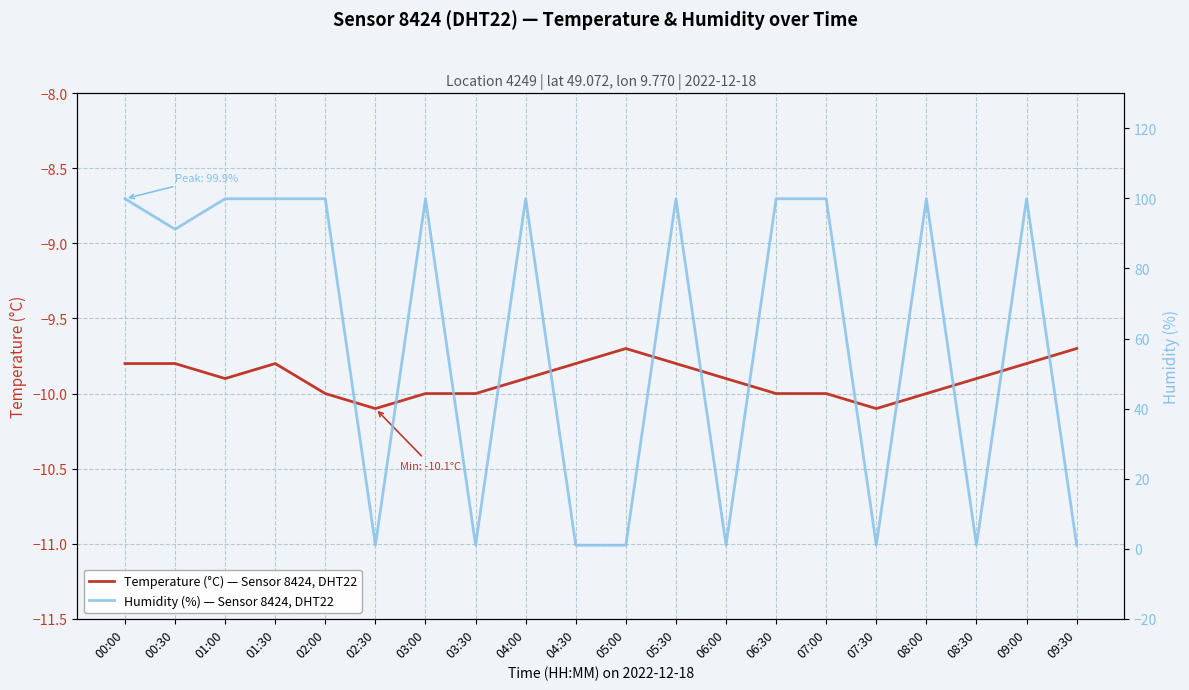

What are all the series names shown in the legend?

Temperature (°C) — Sensor 8424, DHT22, Humidity (%) — Sensor 8424, DHT22